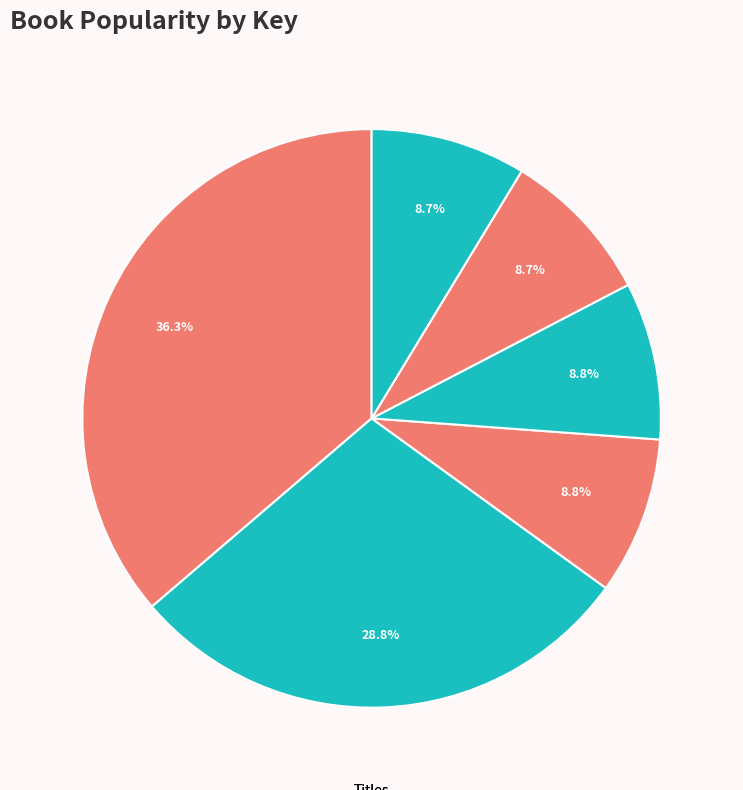

Is there any slice that represents more than half of the pie?

No